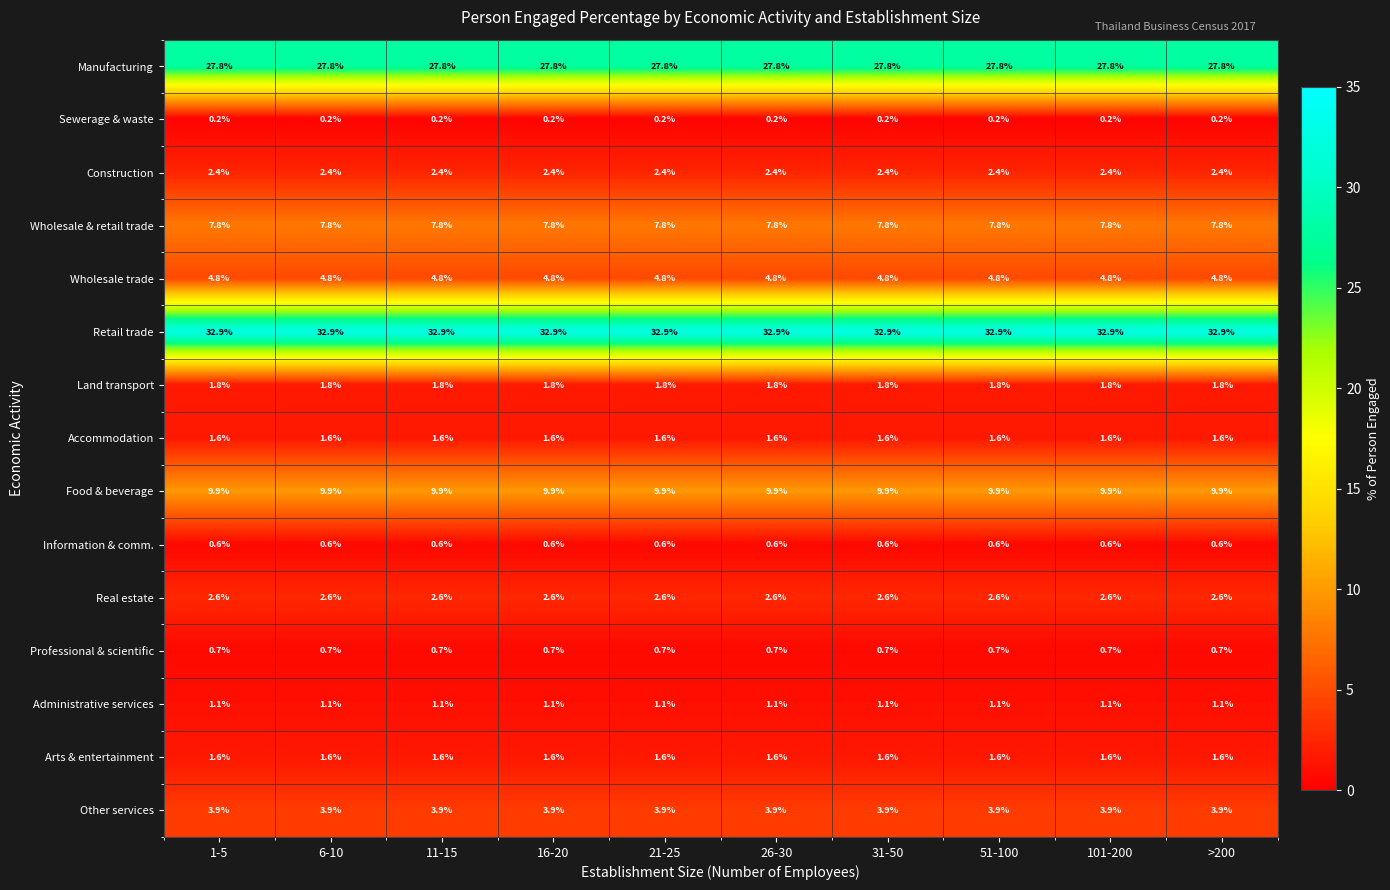

What is the highest value of the Administrative services series?

1.1